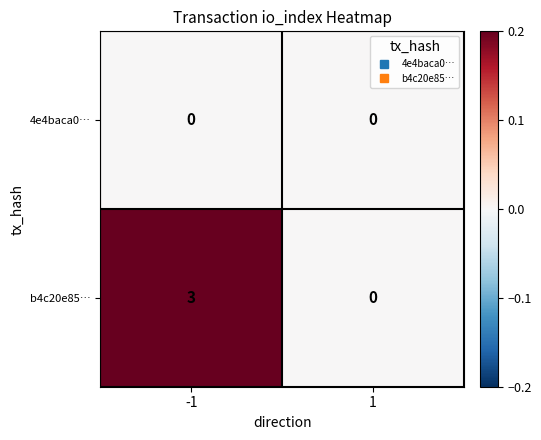

Is it true that 4e4baca0… equals 0 at 1?

True